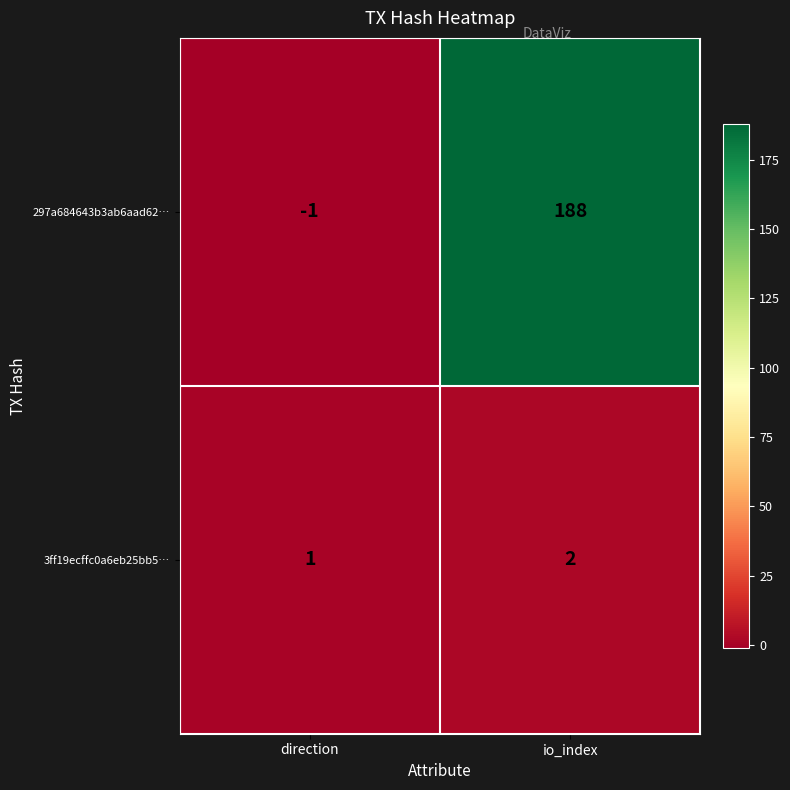

The 3ff19ecffc0a6eb25bb5… series shows 2 at io_index. True or false?

True